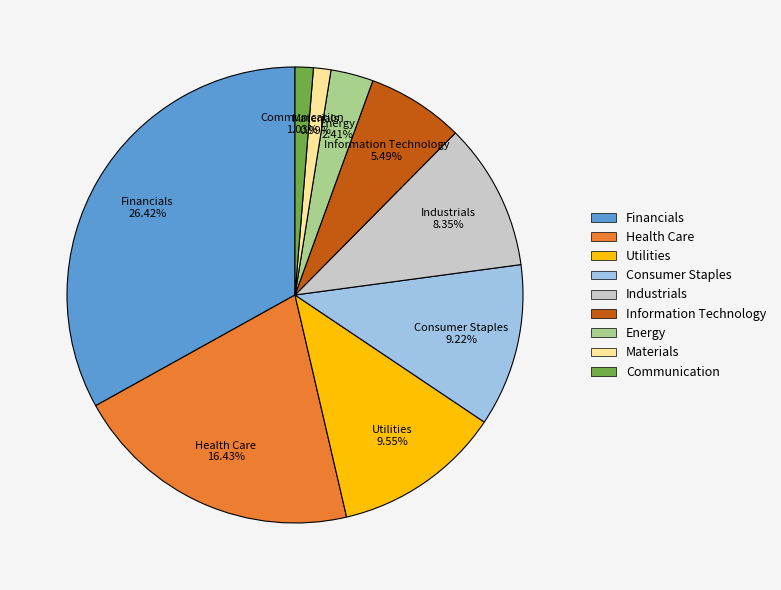

Which category has the smallest portion of the pie?

Materials